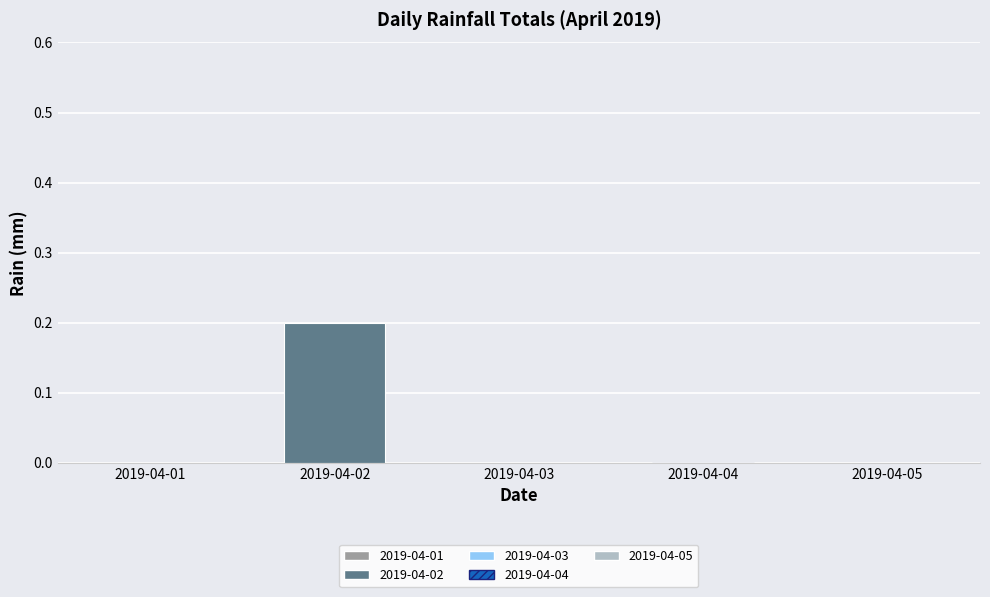

Count the number of data series in this chart.

5